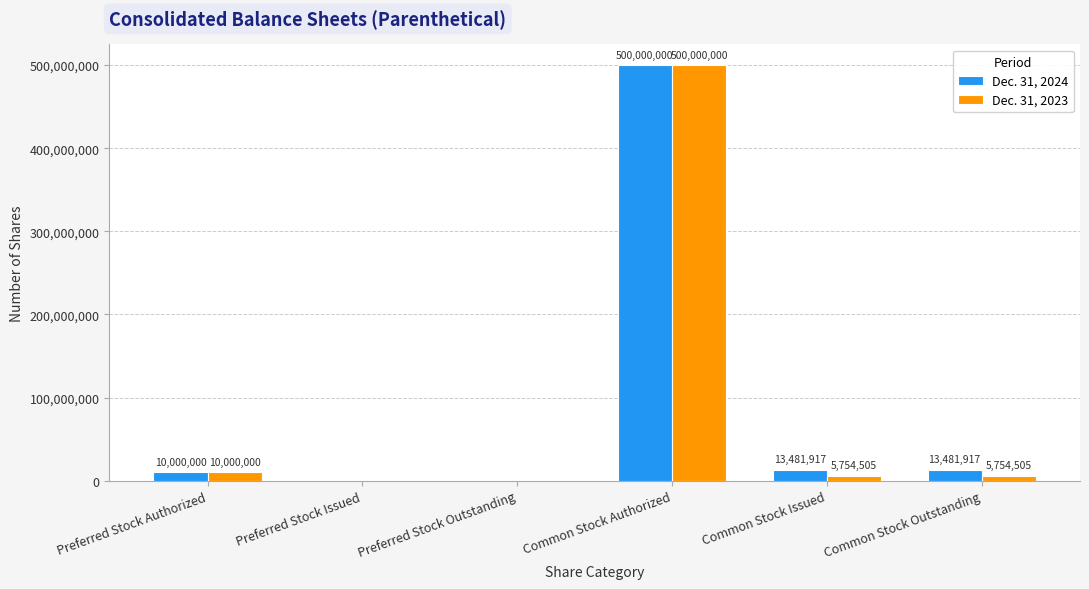

How many values in Dec. 31, 2024 are above zero?

4